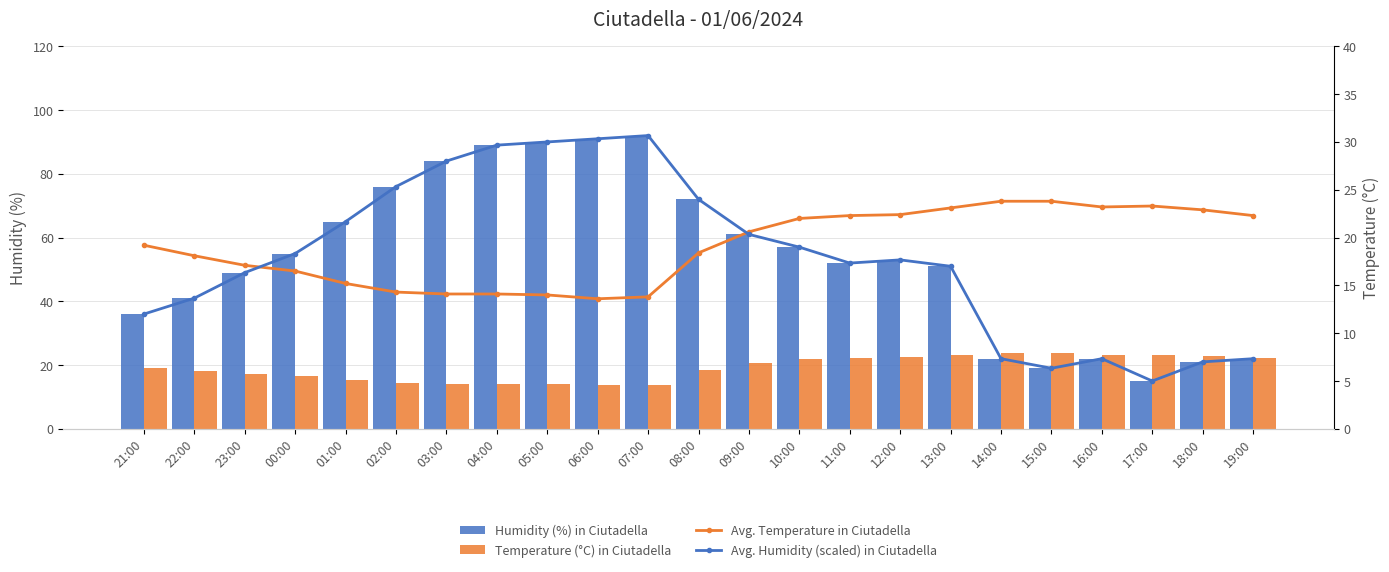

What is the total value across all series at 08:00?

132.8